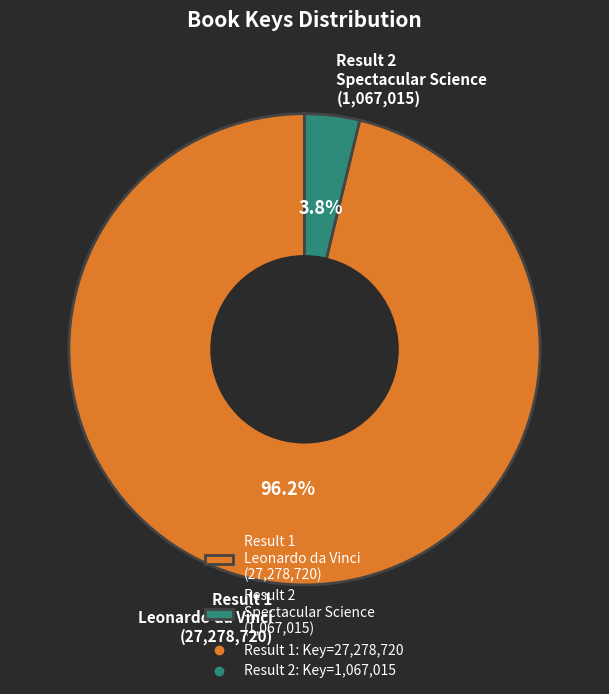

Which has a higher value, Result 1 Leonardo da Vinci (27,278,720) or Result 2 Spectacular Science (1,067,015)?

Result 1 Leonardo da Vinci (27,278,720)